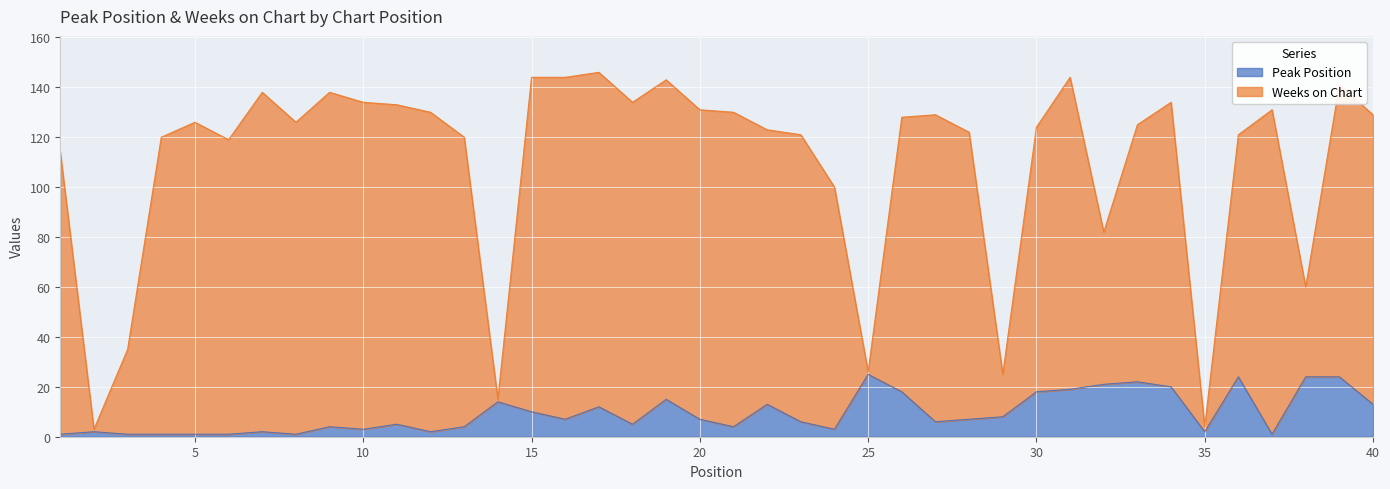

What is the total value across all series at 21?

134